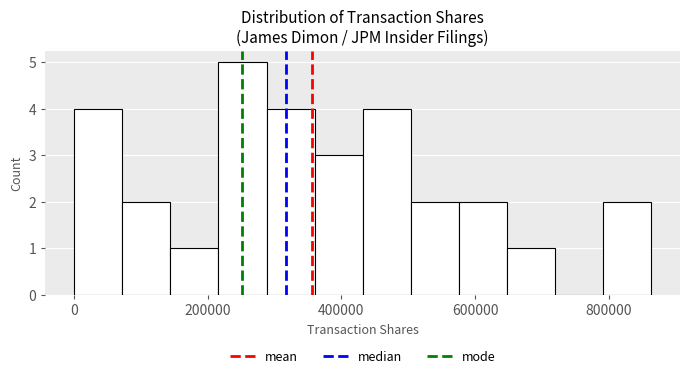

Read against the x-axis, roughly where is the centre of the tallest bar?

260000